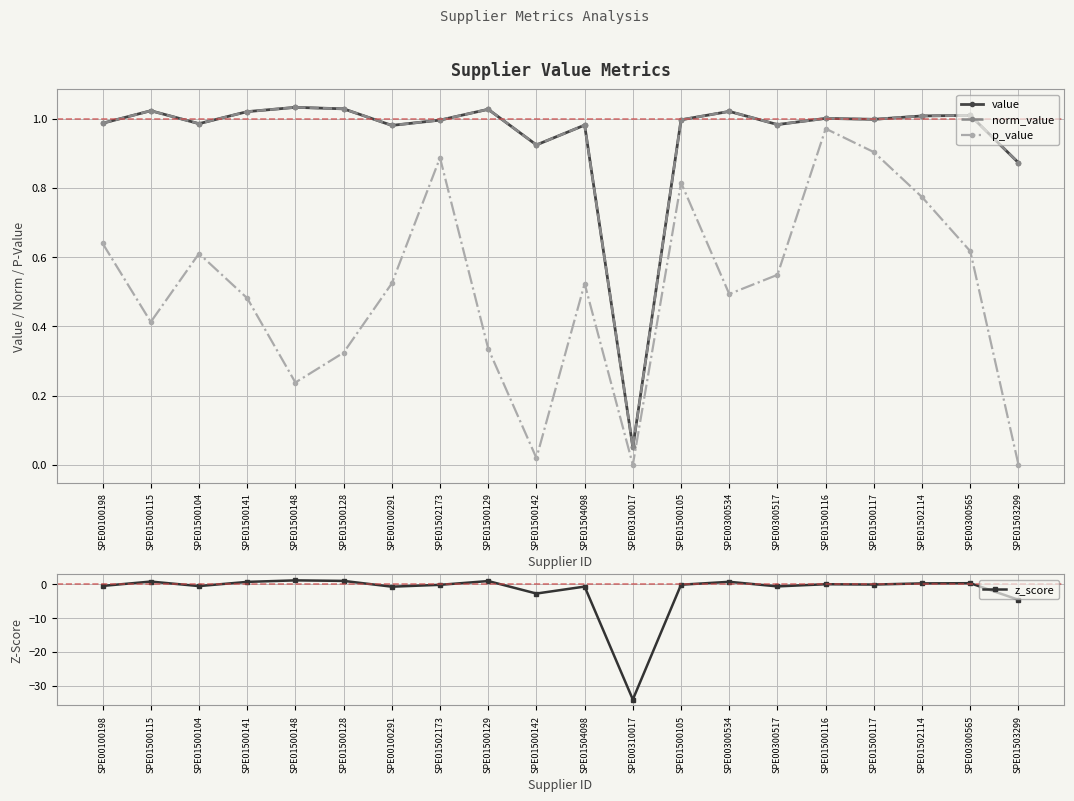

What is the label of the 6th point from the right?

SPE00300517